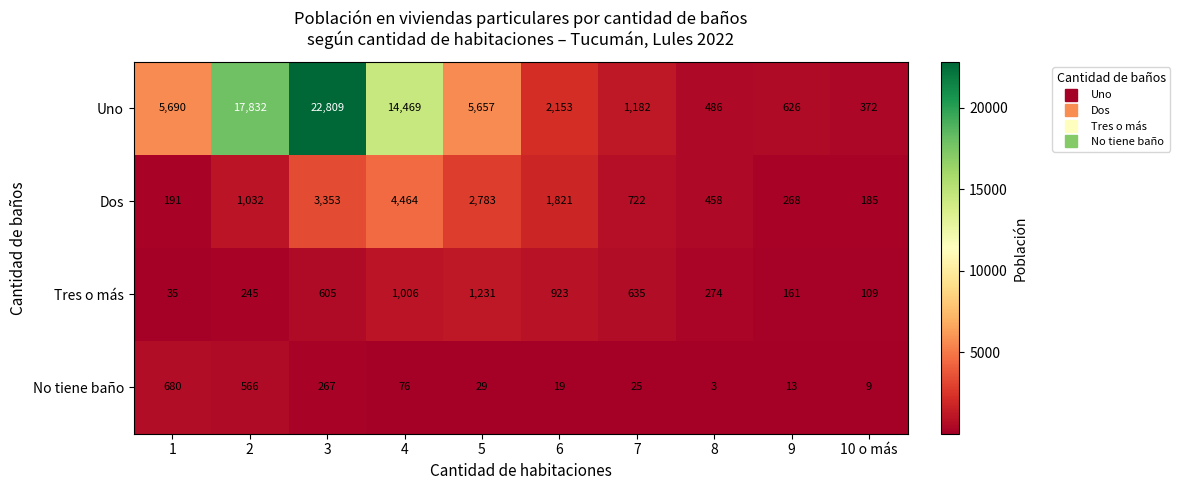

What is the sum of the Dos values at 10 o más and 3?

3538